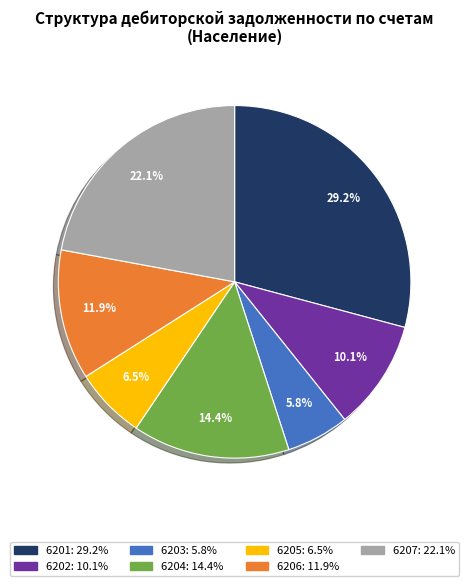

Is it true that 6201 is 29% of the pie?

True